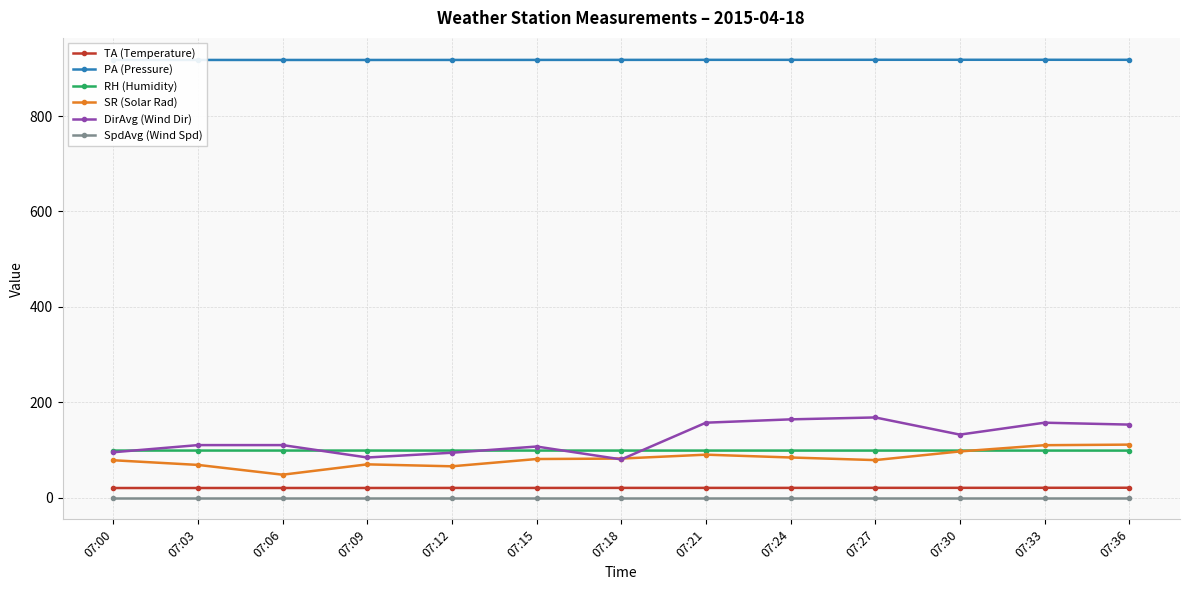

The DirAvg (Wind Dir) series shows 164.0 at 07:24. True or false?

True